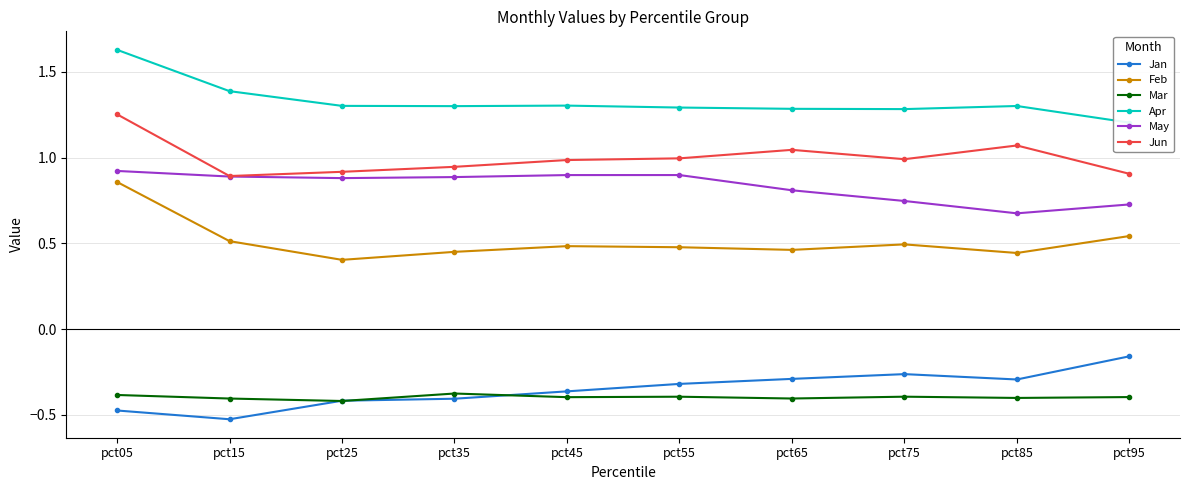

Does the chart have visible grid lines?

Yes